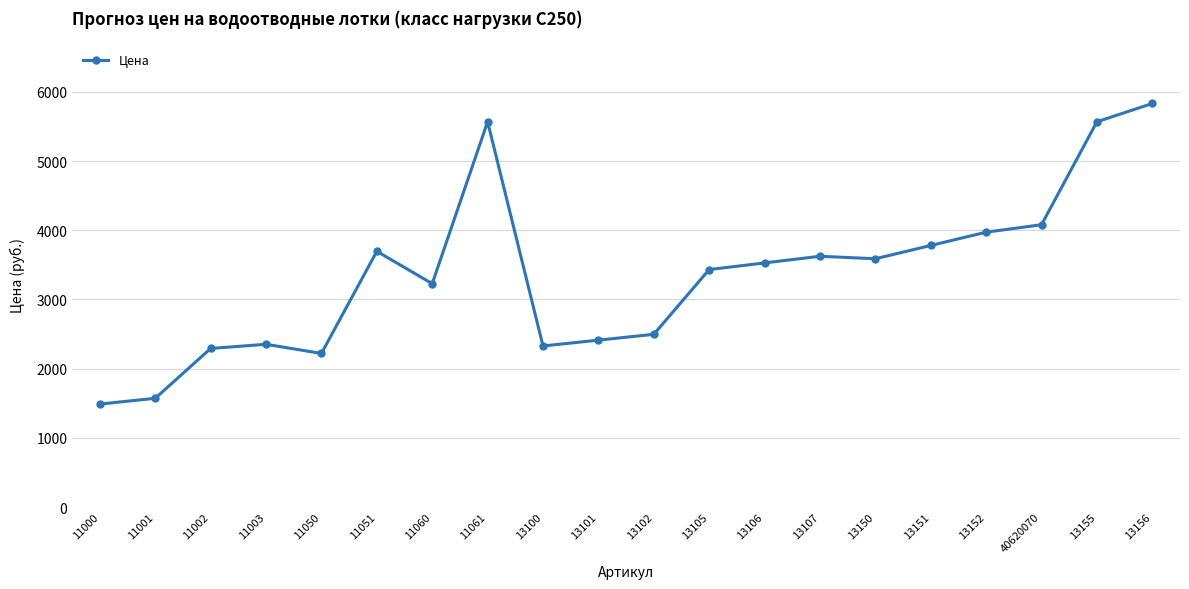

True or false: there are more than 0 points higher than both neighbors.

True